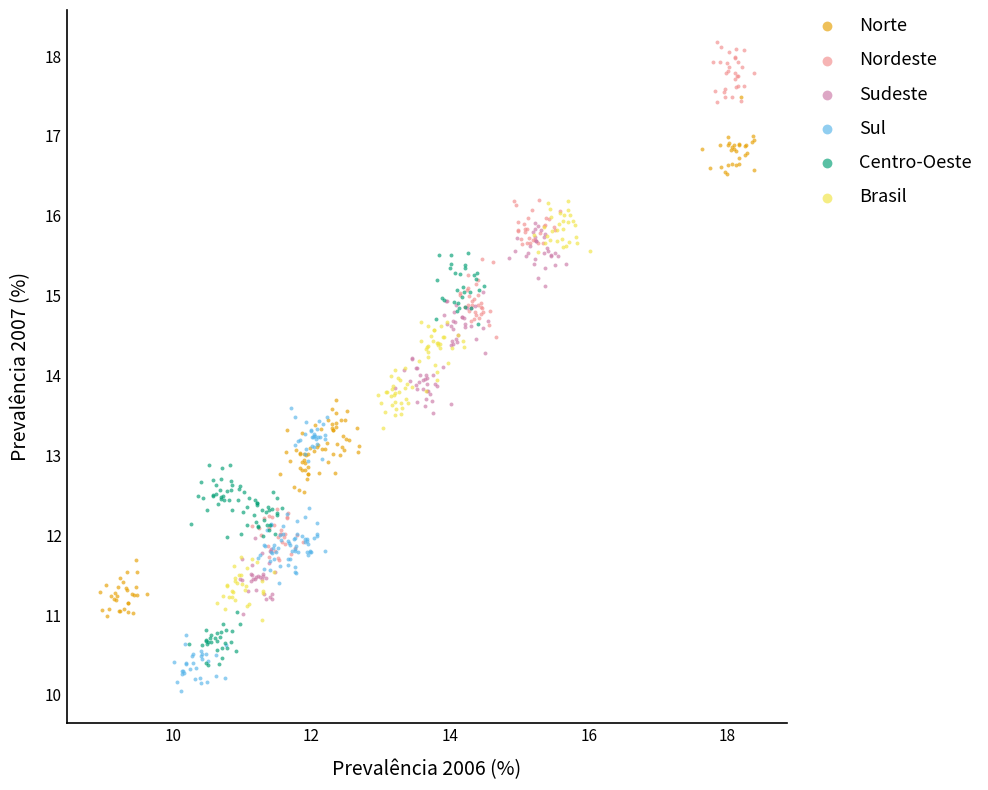

What are all the series names shown in the legend?

Norte, Nordeste, Sudeste, Sul, Centro-Oeste, Brasil